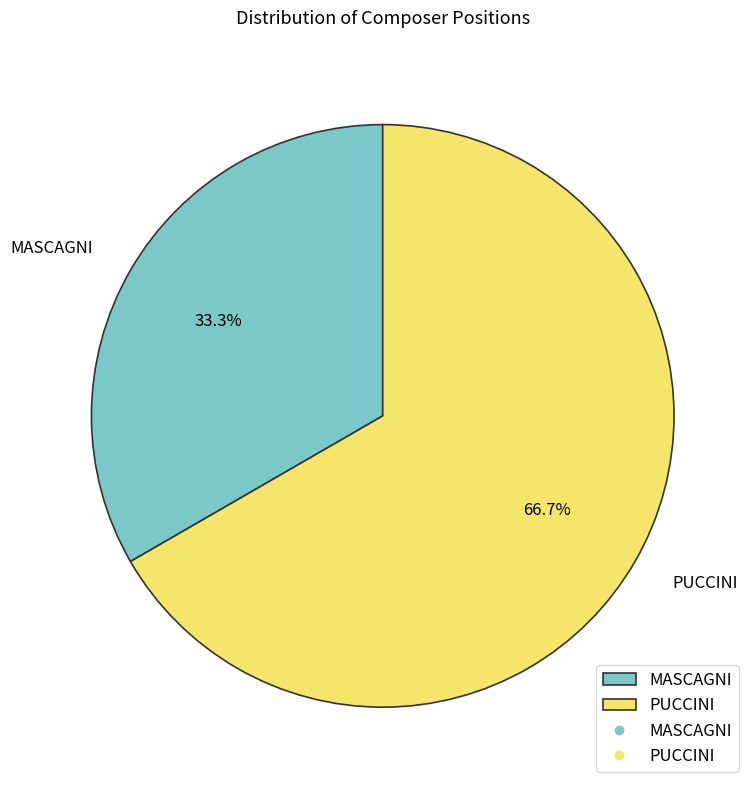

What is the total percentage of MASCAGNI and PUCCINI?

100.0%